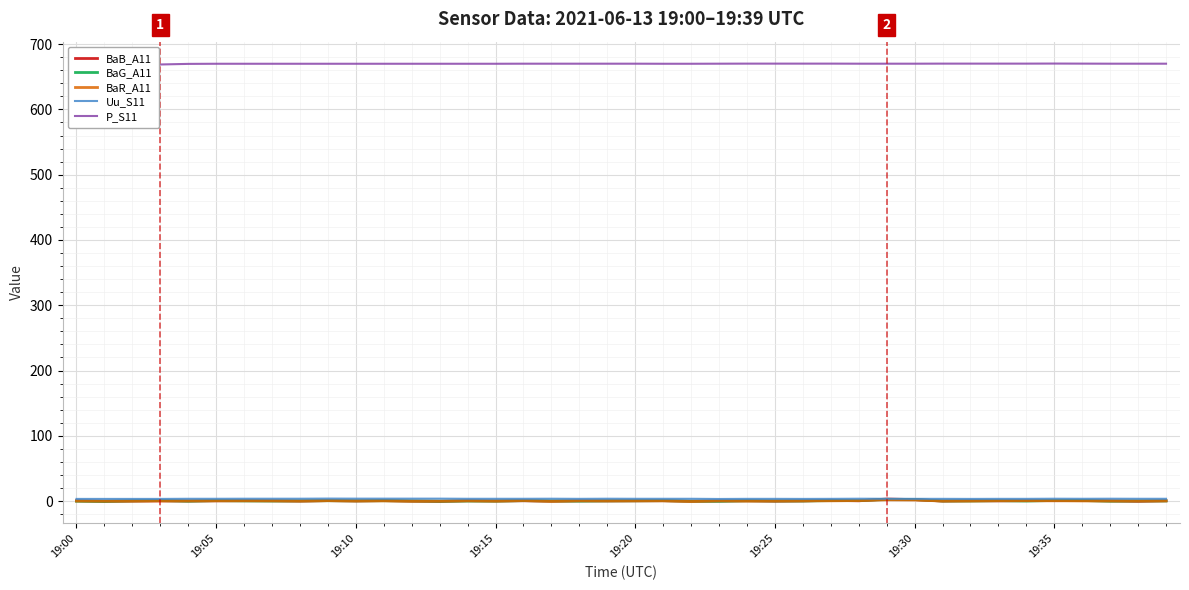

Read the BaR_A11 value at 19:20.

0.3